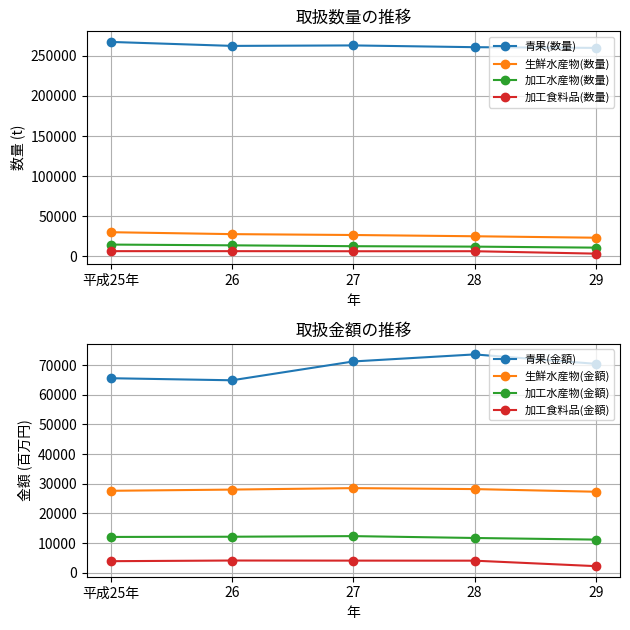

Is it true that 生鮮水産物(数量) equals 30012 at 平成25年?

True